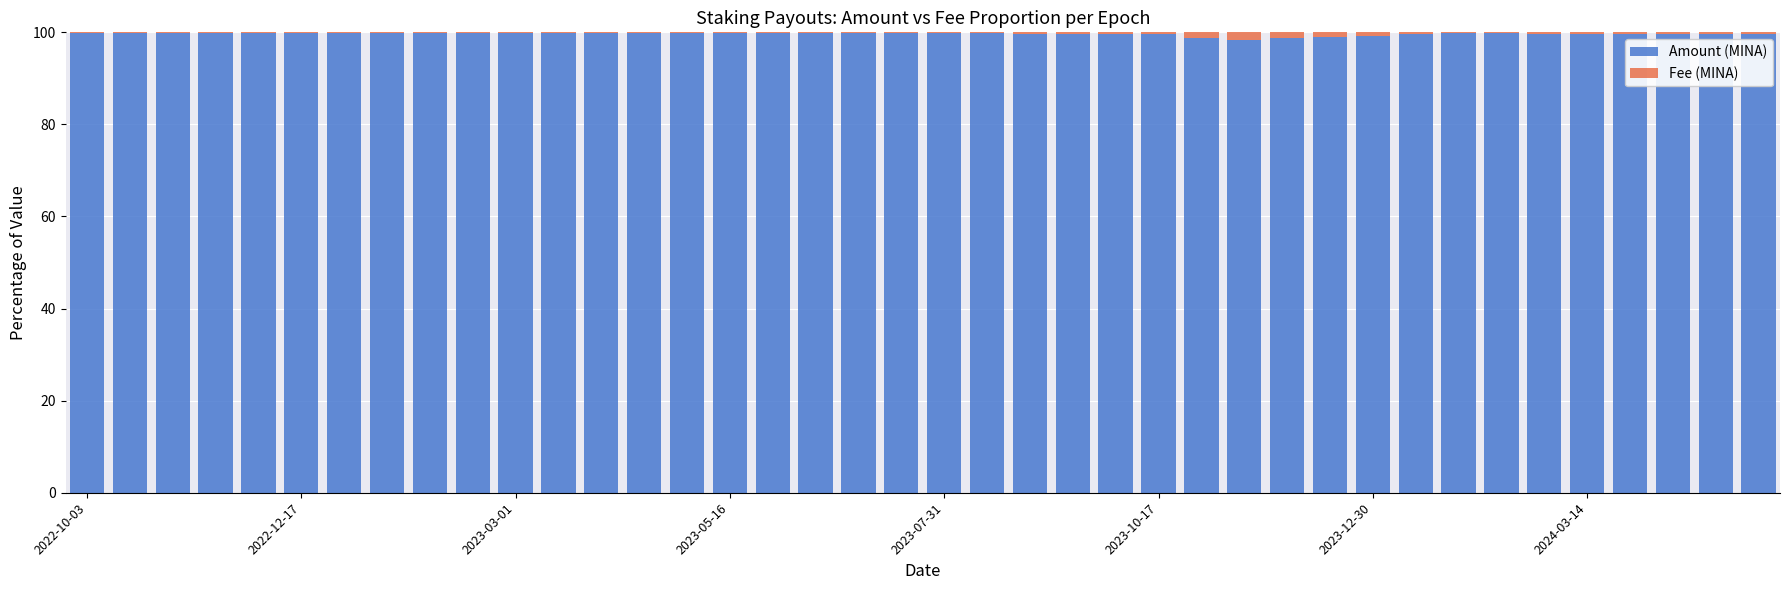

Does the chart contain stacked bars?

Yes